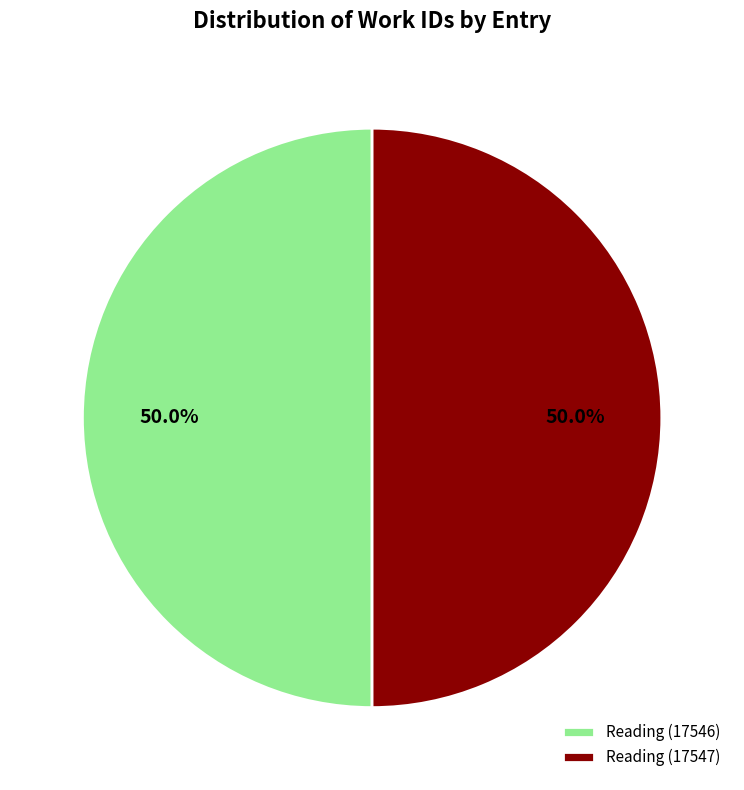

What percentage do Reading (17546) and Reading (17547) together represent?

100.0%